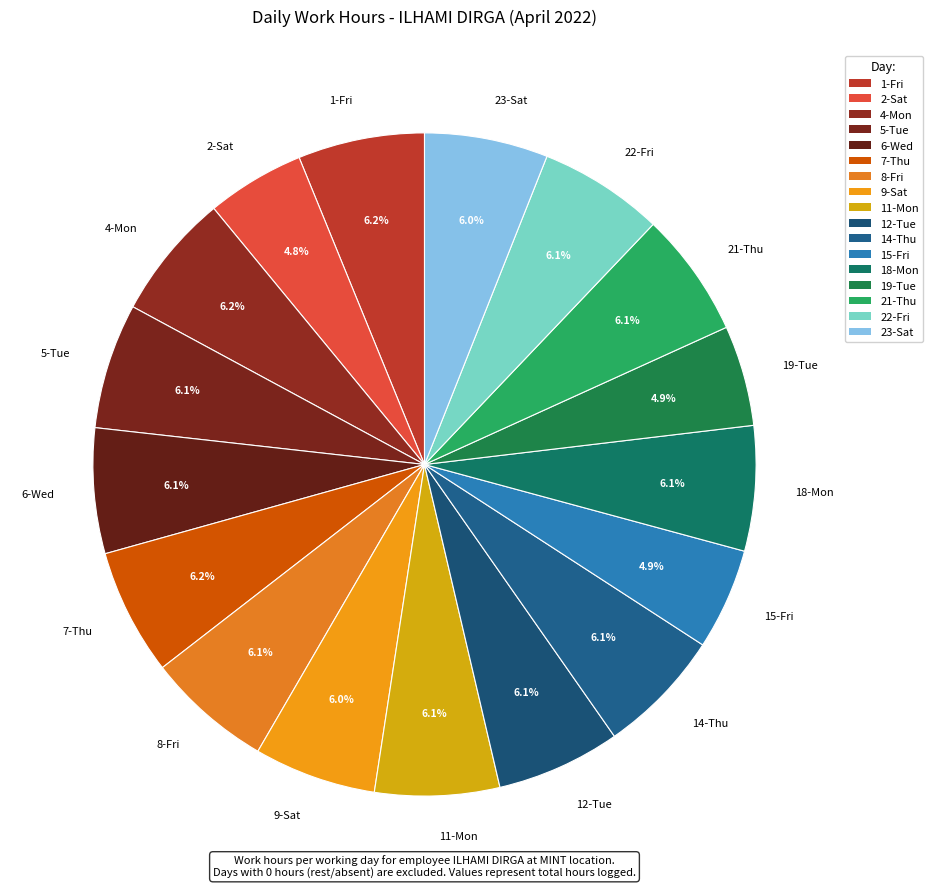

Does 23-Sat represent more than half of the total?

No